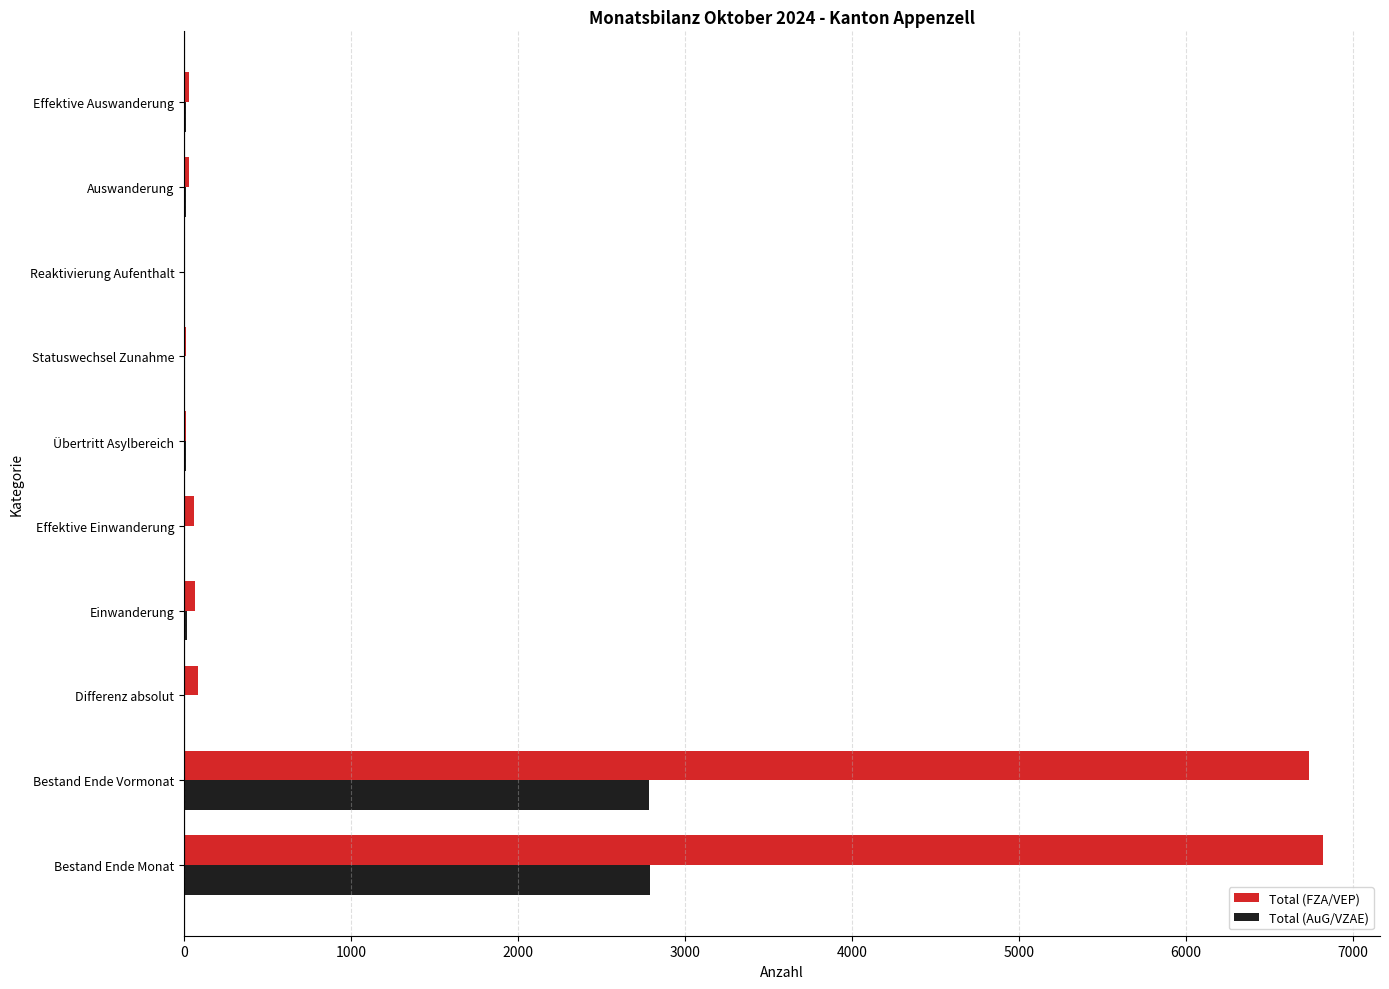

Which series has the largest range (max minus min)?

Total (FZA/VEP)